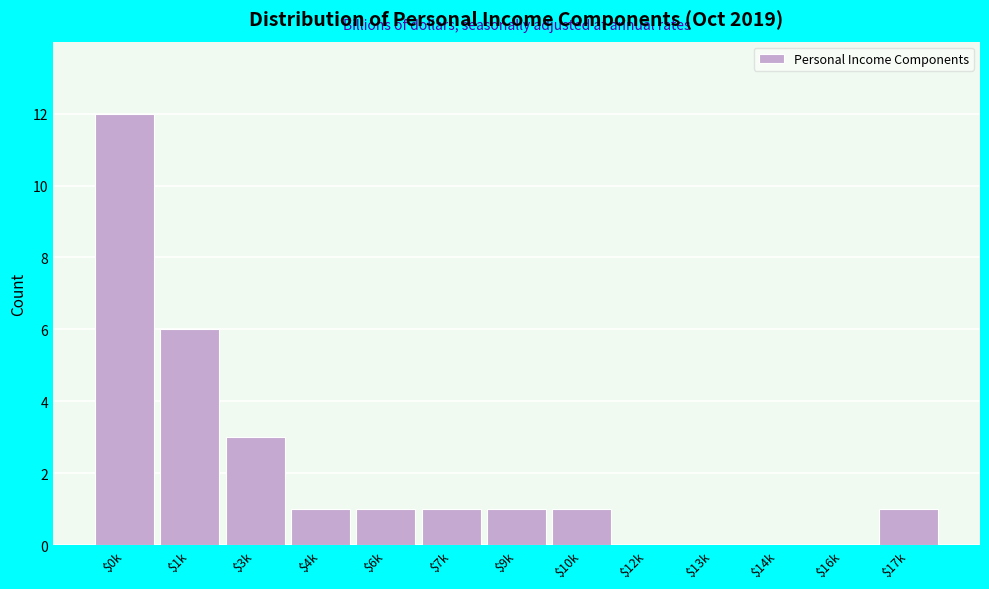

What is the sum of all values?

27